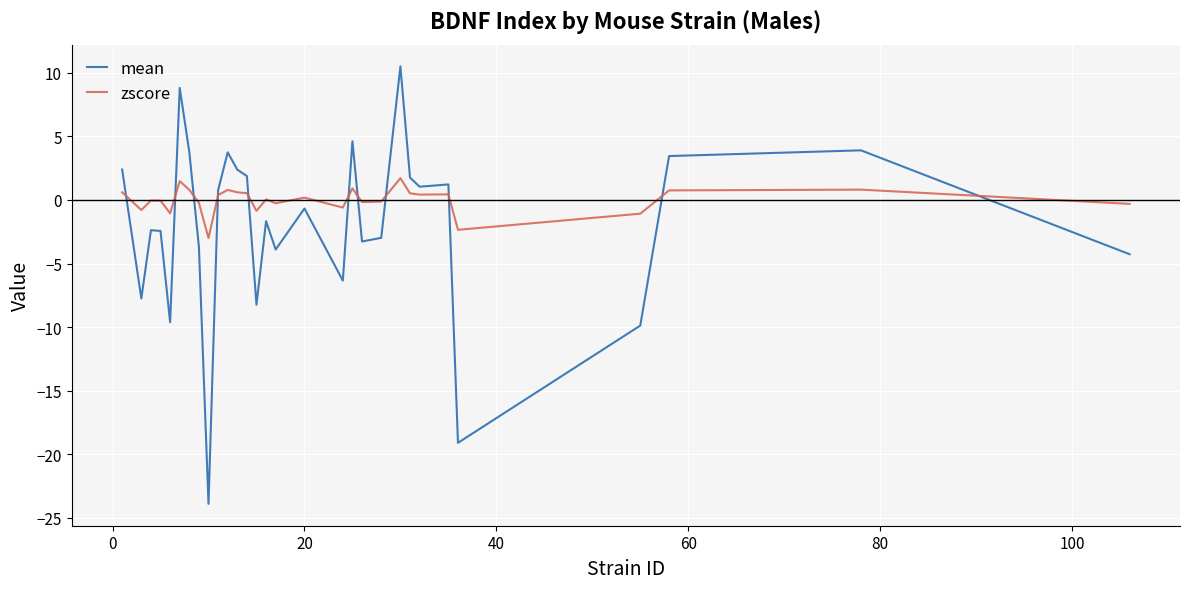

Rank the series by their average value, from lowest to highest.

mean, zscore